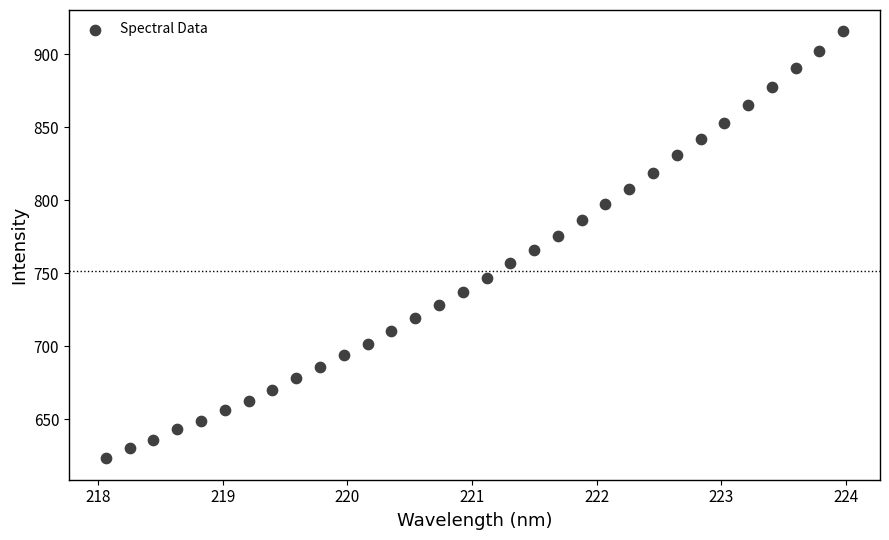

What is the range of X values (max minus min)?

5.9